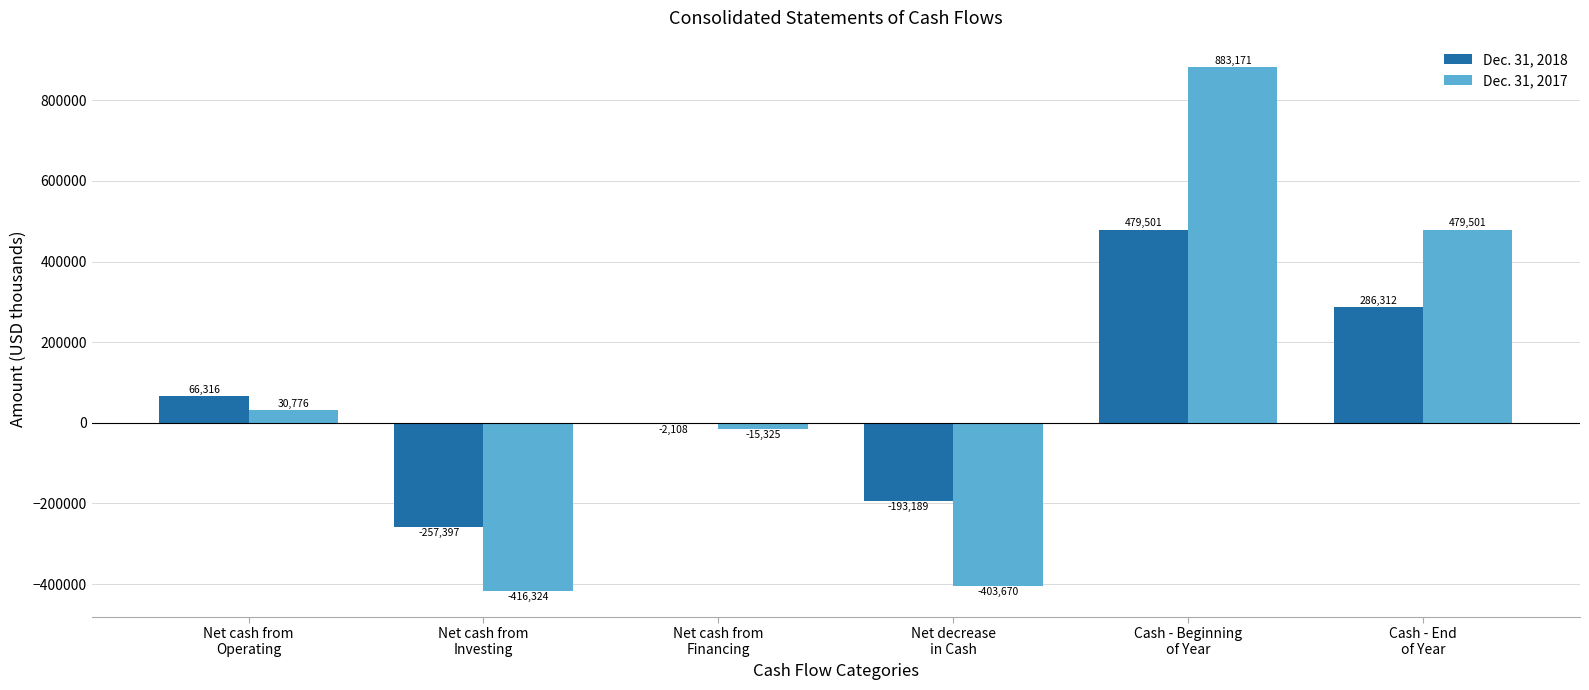

What is the maximum value shown in the chart?

883171